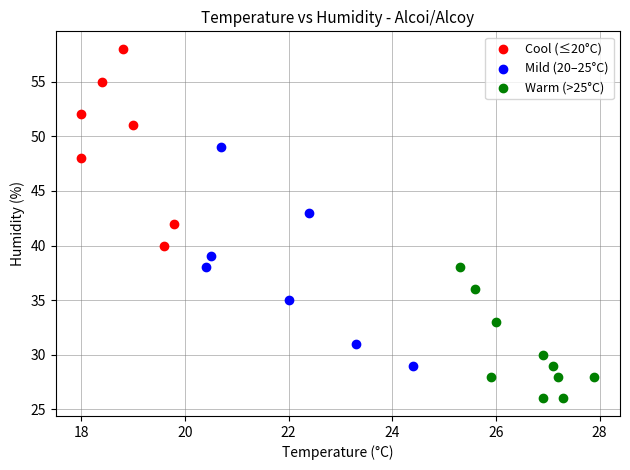

Which series contains the highest Y value?

Cool (≤20°C)